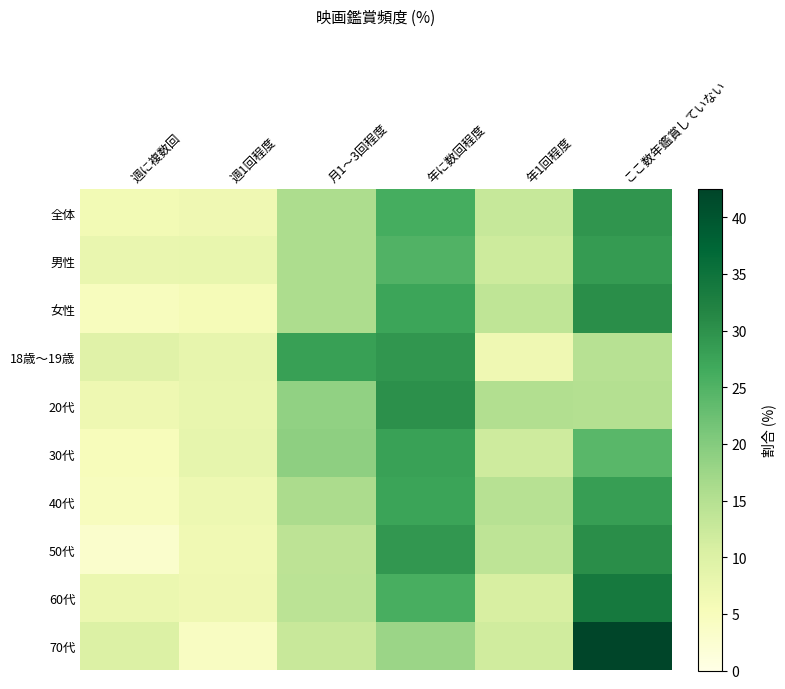

Between 月1～3回程度 and 年1回程度, which series saw the biggest shift?

18歳～19歳